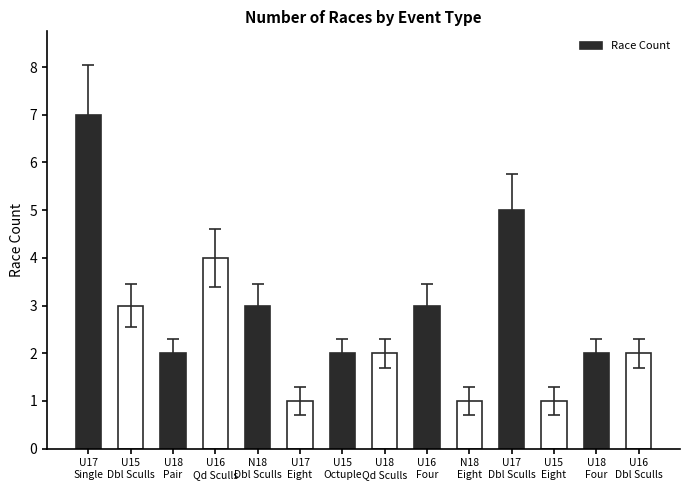

What is the greatest value displayed?

7